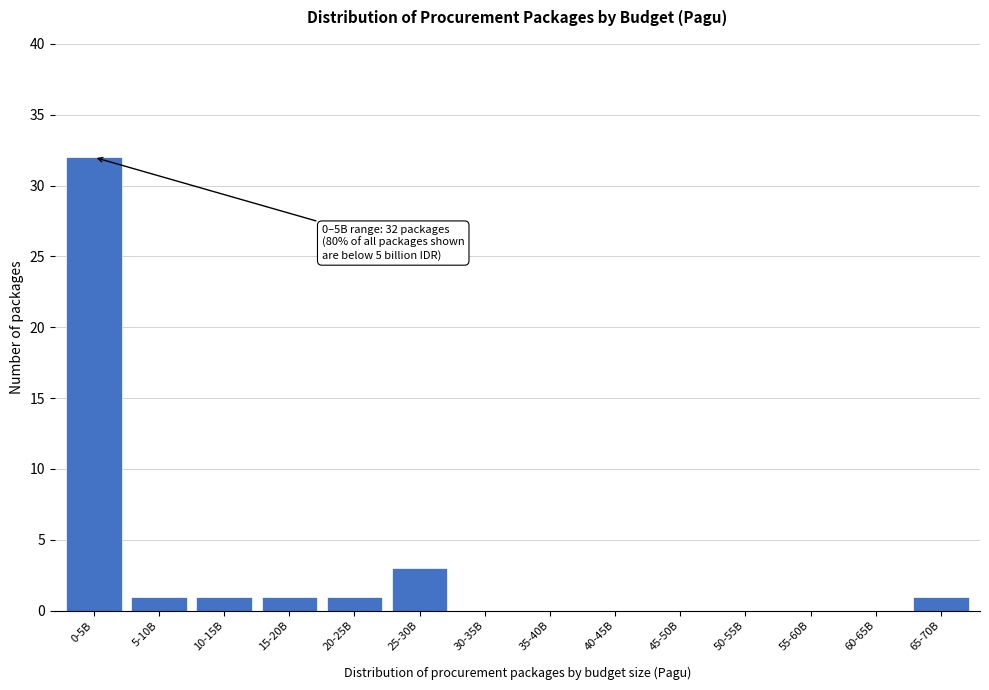

Reading right to left, extract all data points from this chart.

65-70B=1	60-65B=0	55-60B=0	50-55B=0	45-50B=0	40-45B=0	35-40B=0	30-35B=0	25-30B=3	20-25B=1	15-20B=1	10-15B=1	5-10B=1	0-5B=32